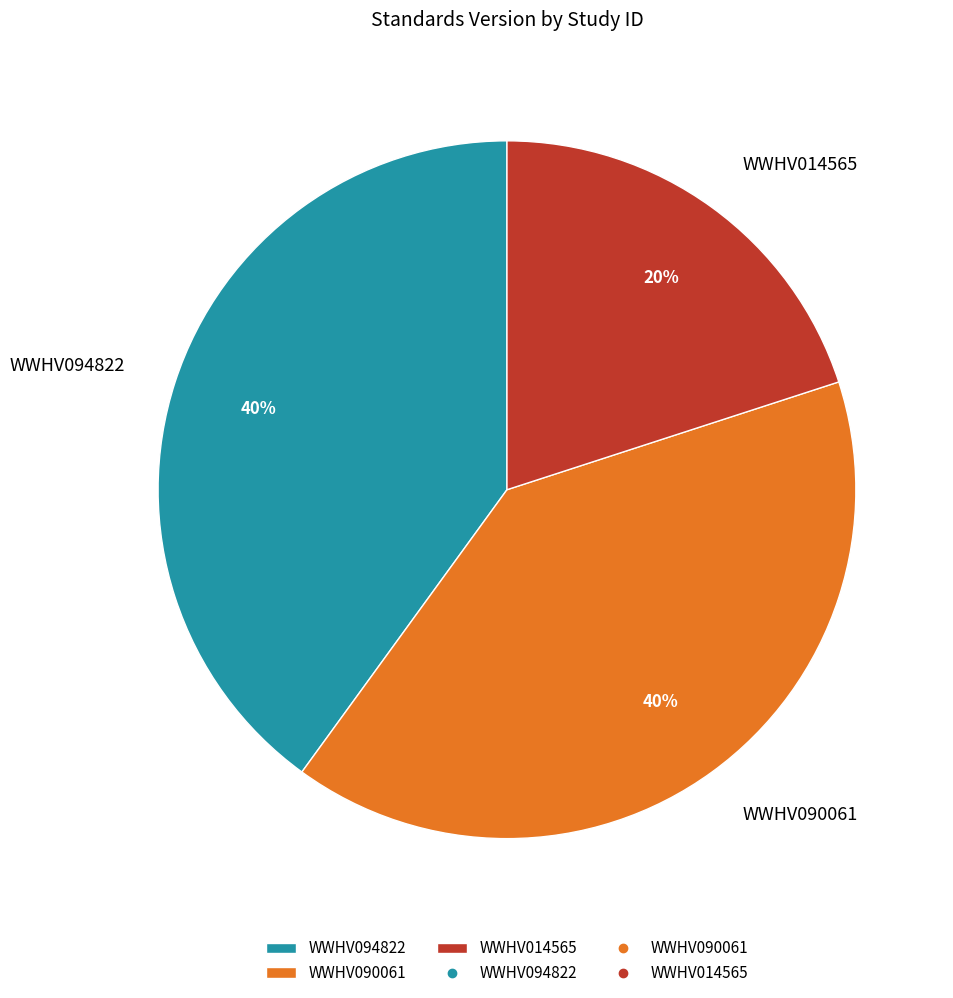

Which category has the smallest portion of the pie?

WWHV014565